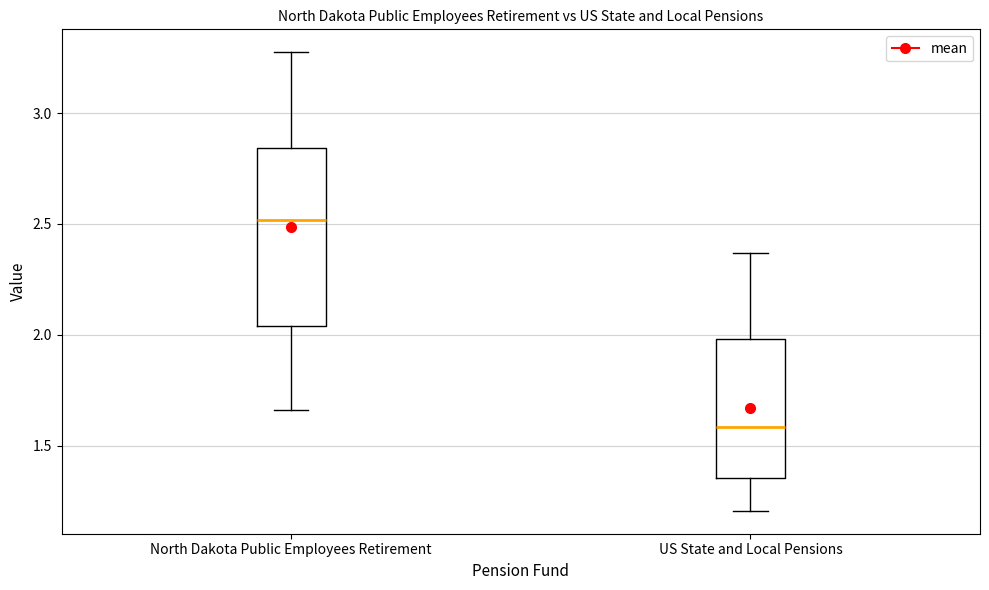

Reading left to right, read every box against the y-axis: the position of its median line, the range the box covers, and the ends of its whiskers. The values are not printed on the chart, so give them approximately, as read against the axis.

North Dakota Public Employees Retirement: median 2.50, box 2.05 to 2.85, whiskers 1.65 to 3.25
US State and Local Pensions: median 1.60, box 1.35 to 2.00, whiskers 1.20 to 2.35